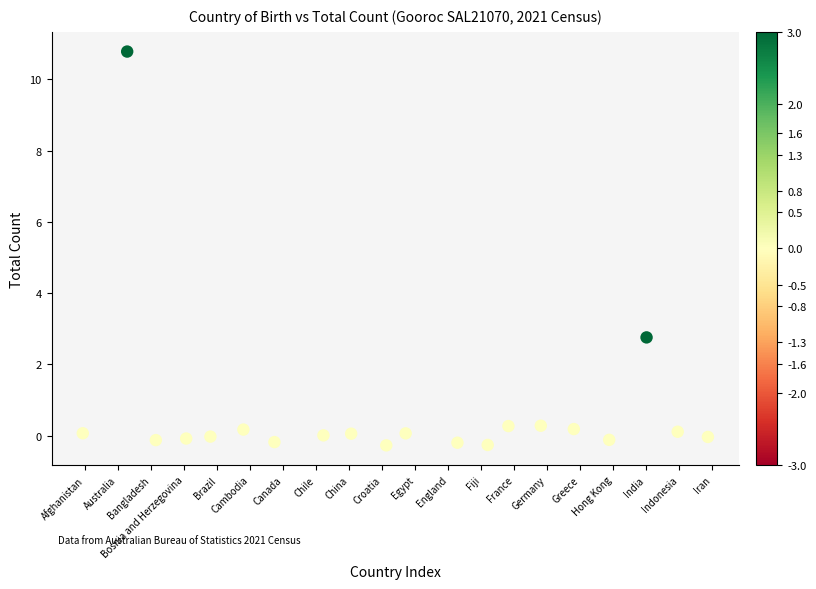

What is the range of Y values (max minus min)?

11.1